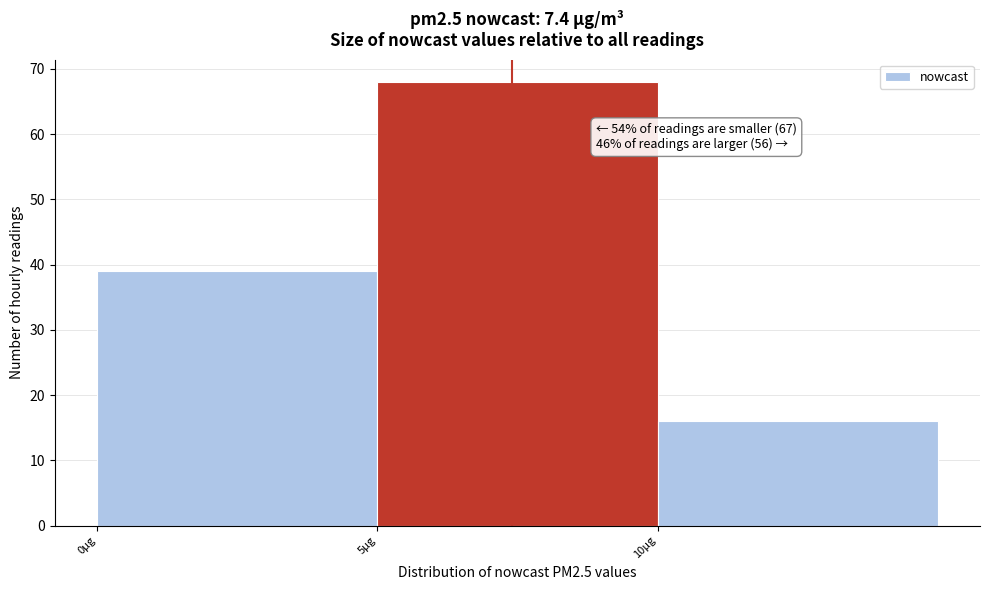

Over which range of the x-axis is the bar tallest?

5 to 10